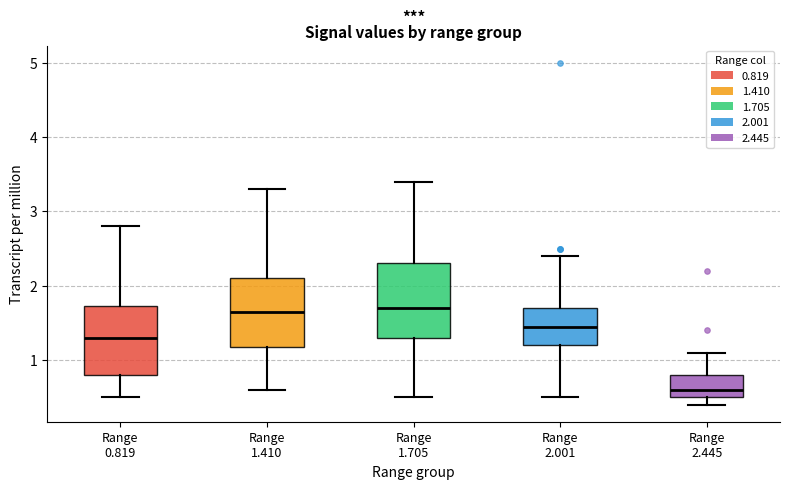

Where does the median line of the box for Range 2.445 sit on the y-axis? The values are not printed on the chart, so give them approximately, as read against the axis.

0.6